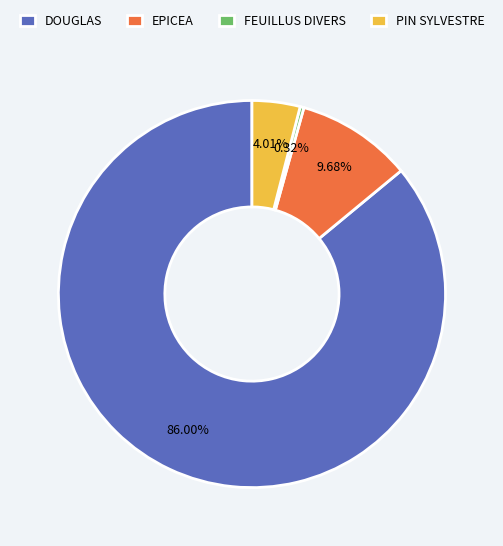

What is the largest slice in the pie chart?

DOUGLAS